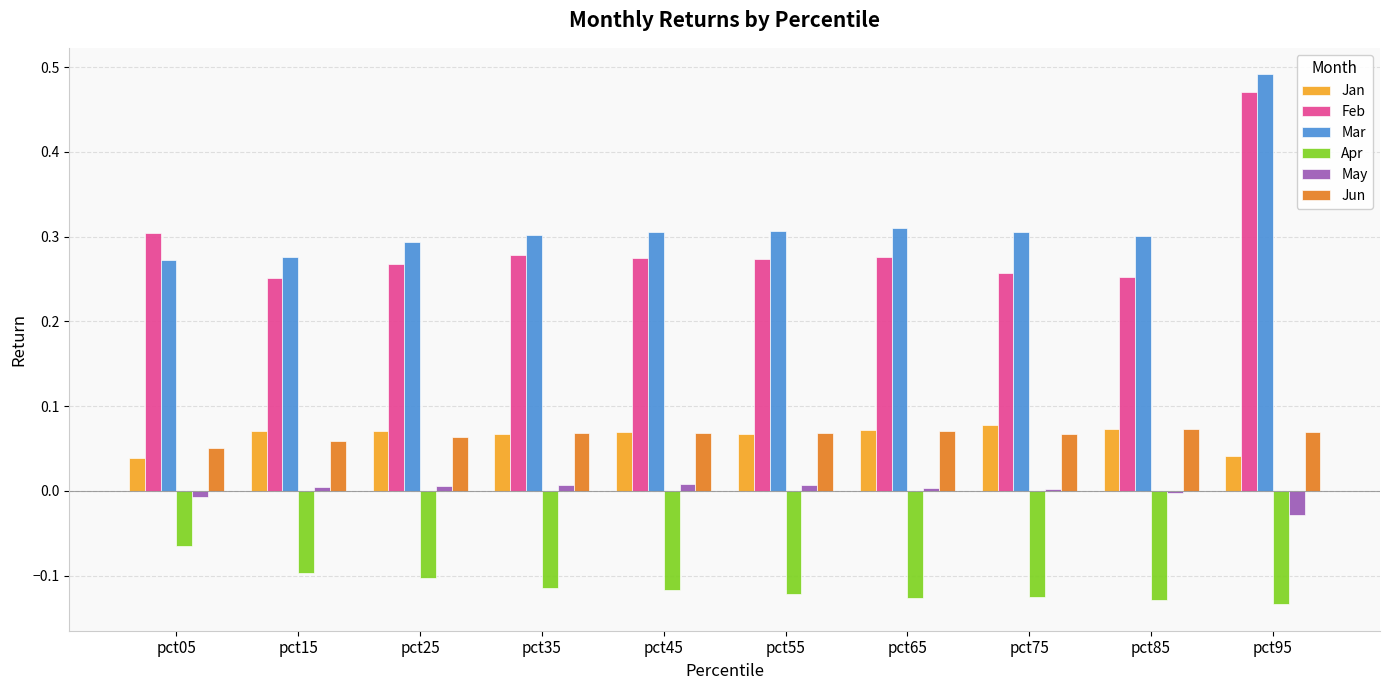

What is the difference between the Feb values at pct95 and pct25?

0.2